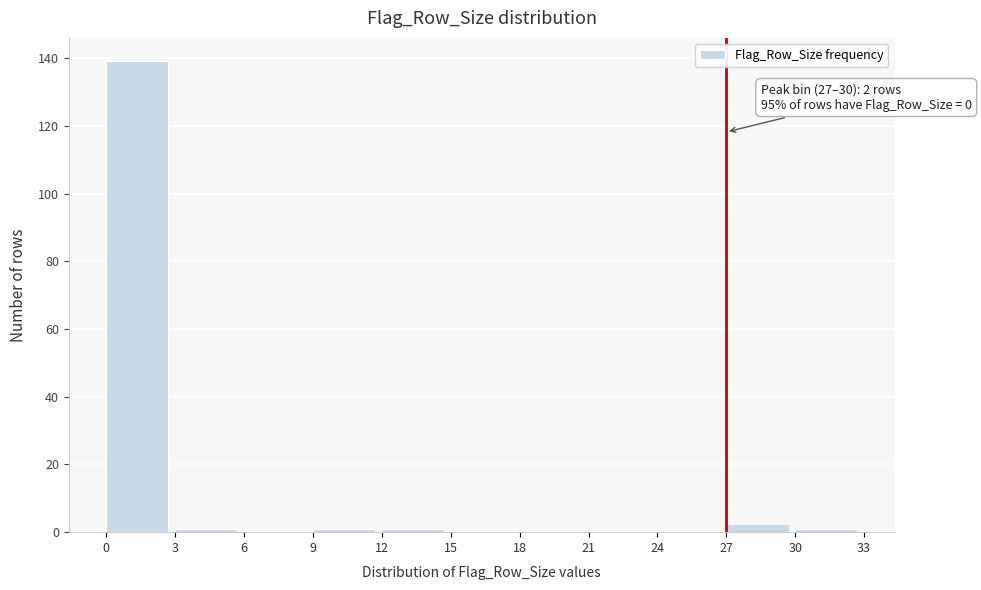

Over which range of the x-axis is the bar tallest?

0 to 3